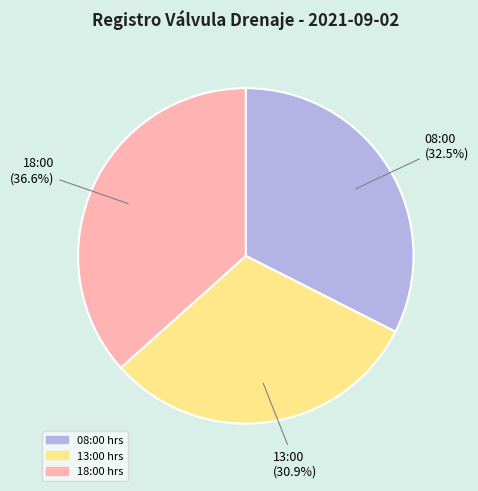

Does 13:00 represent more than half of the total?

No